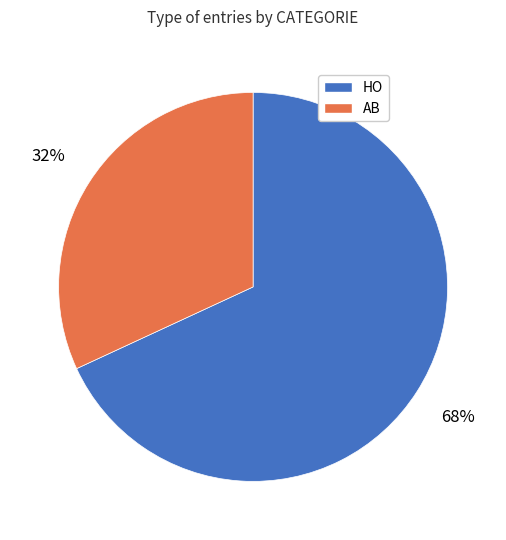

To the nearest percent, what percentage of the pie is HO?

68%